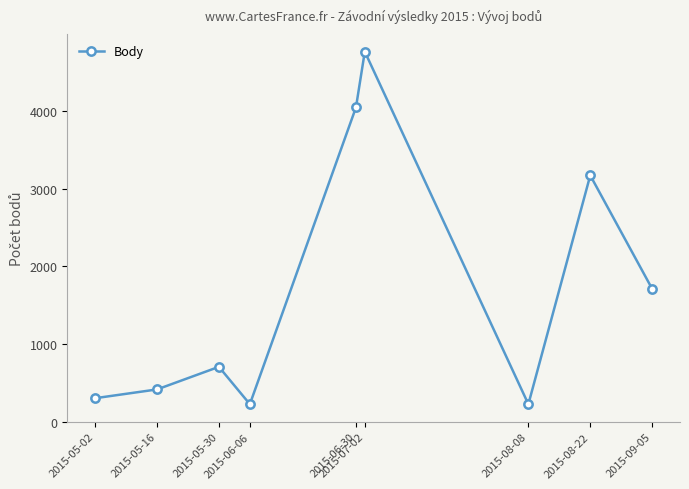

Is it true that the value at 2015-06-30 is 6030?

False